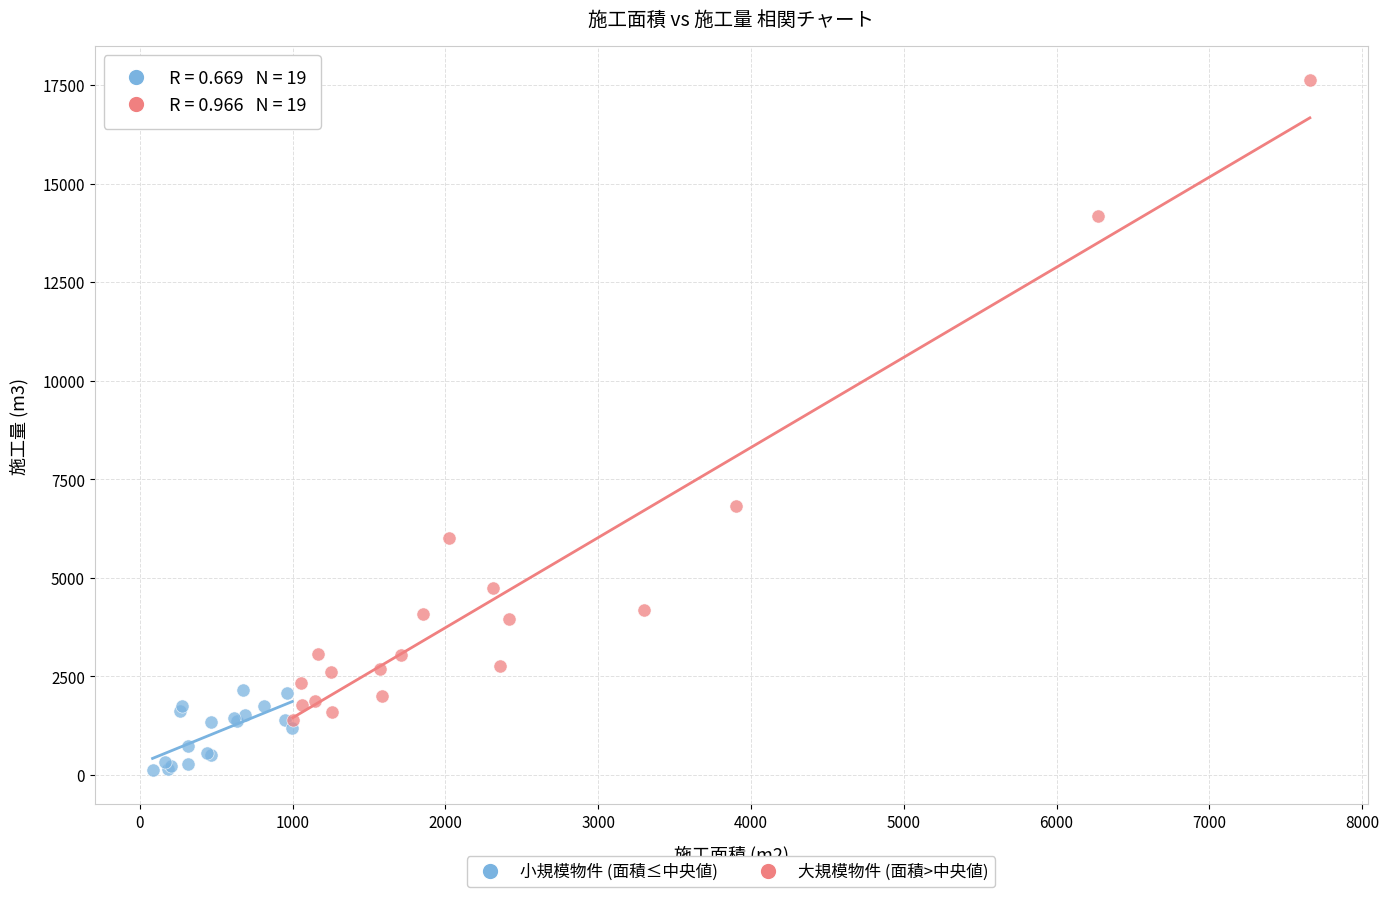

Which series reaches the minimum Y coordinate?

小規模物件 (面積≤中央値)